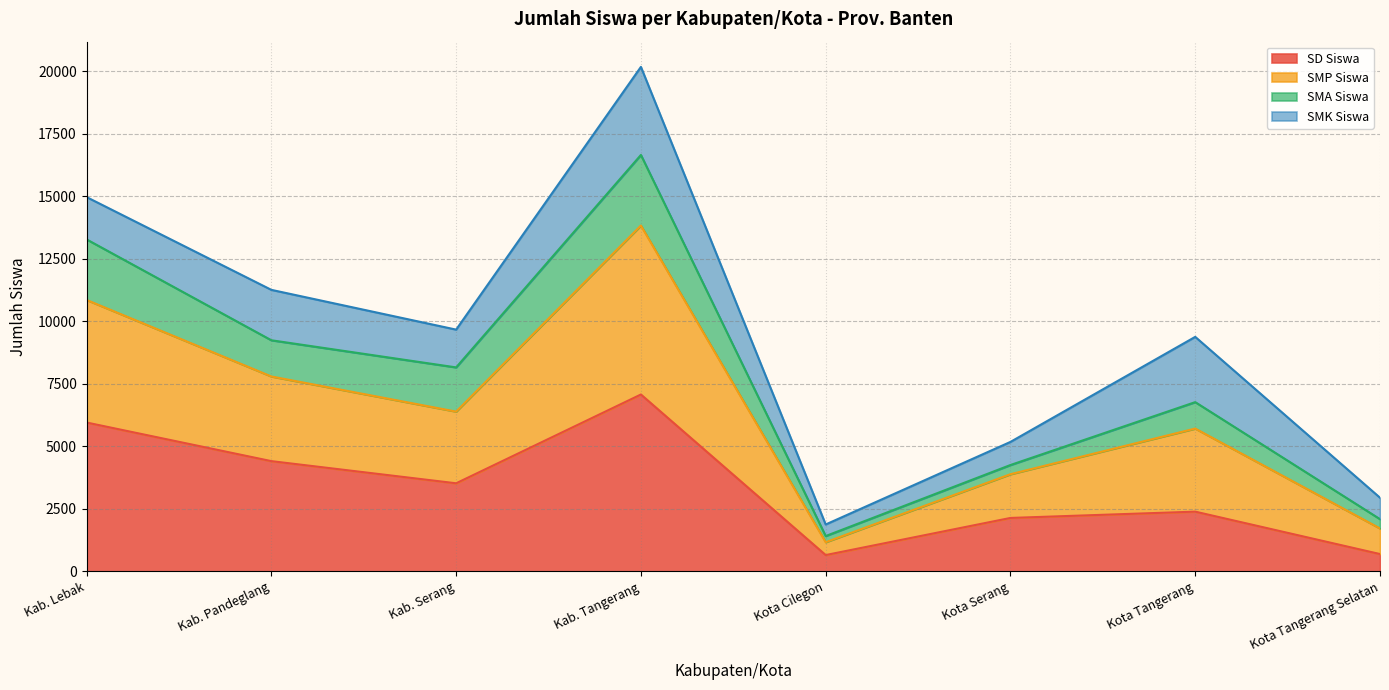

Does the chart display data point markers on the line(s)?

No